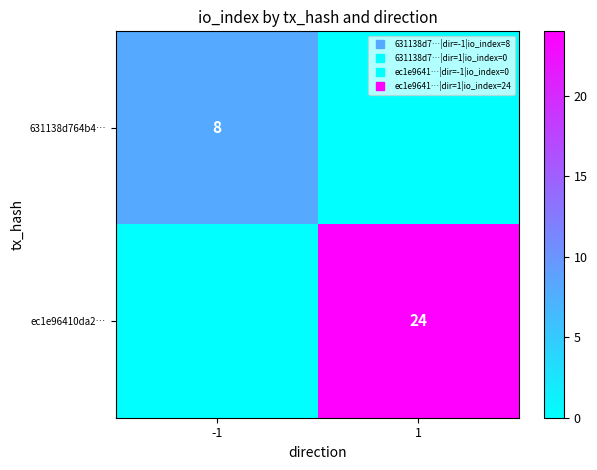

Is it true that ec1e96410da2… equals -16 at -1?

False